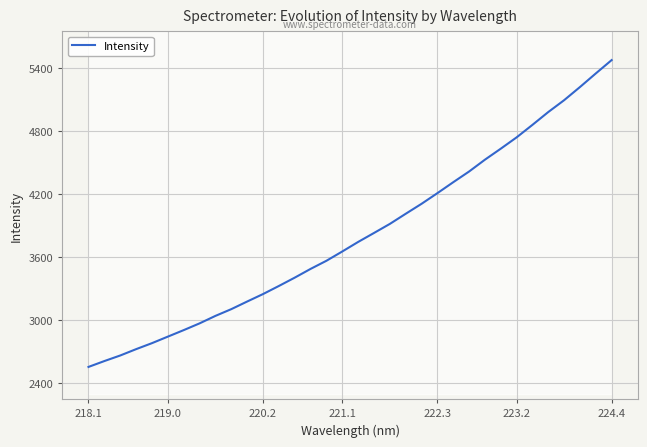

What is the highest value of the Intensity series?

5477.8